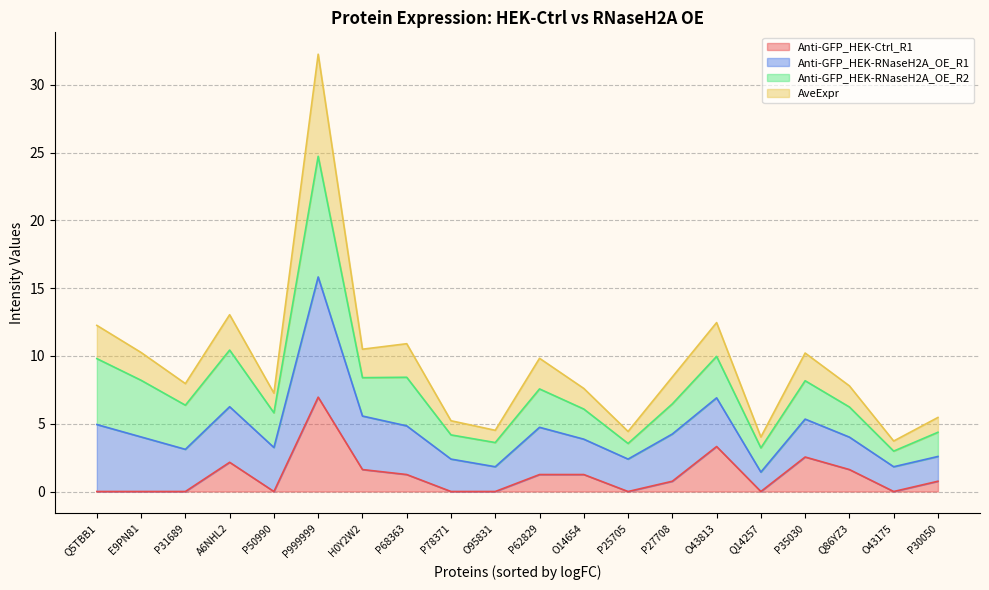

What is the average value of the AveExpr series?

9.4